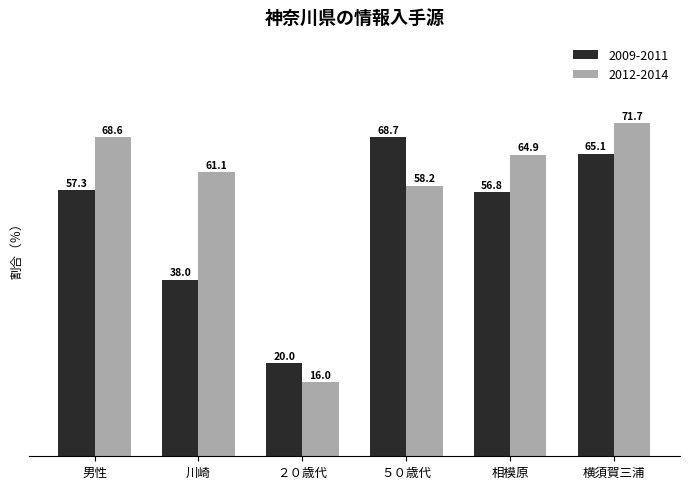

Is the value of 2009-2011 at ２０歳代 greater than the value of 2012-2014 at 相模原?

No